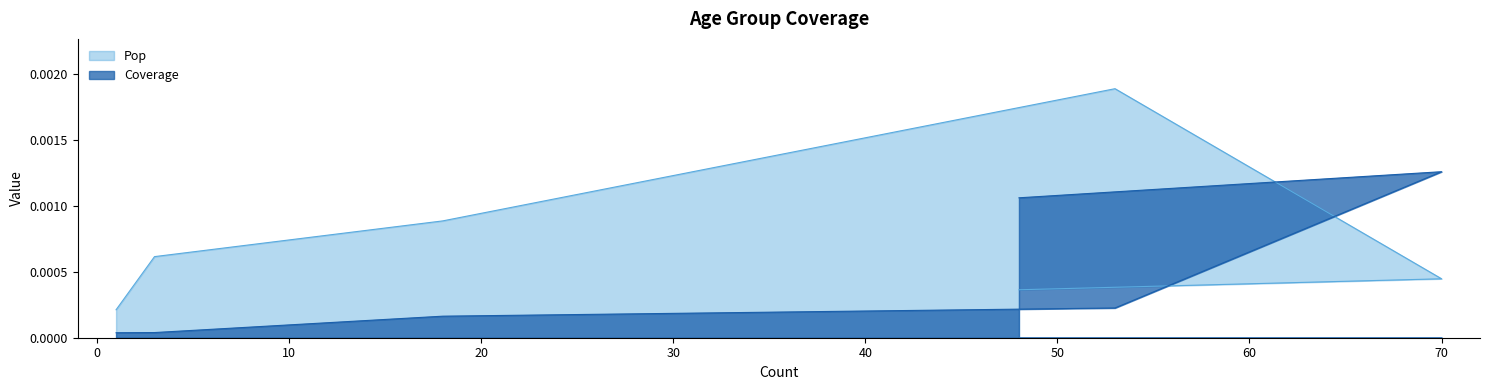

How many series are shown in this chart?

2